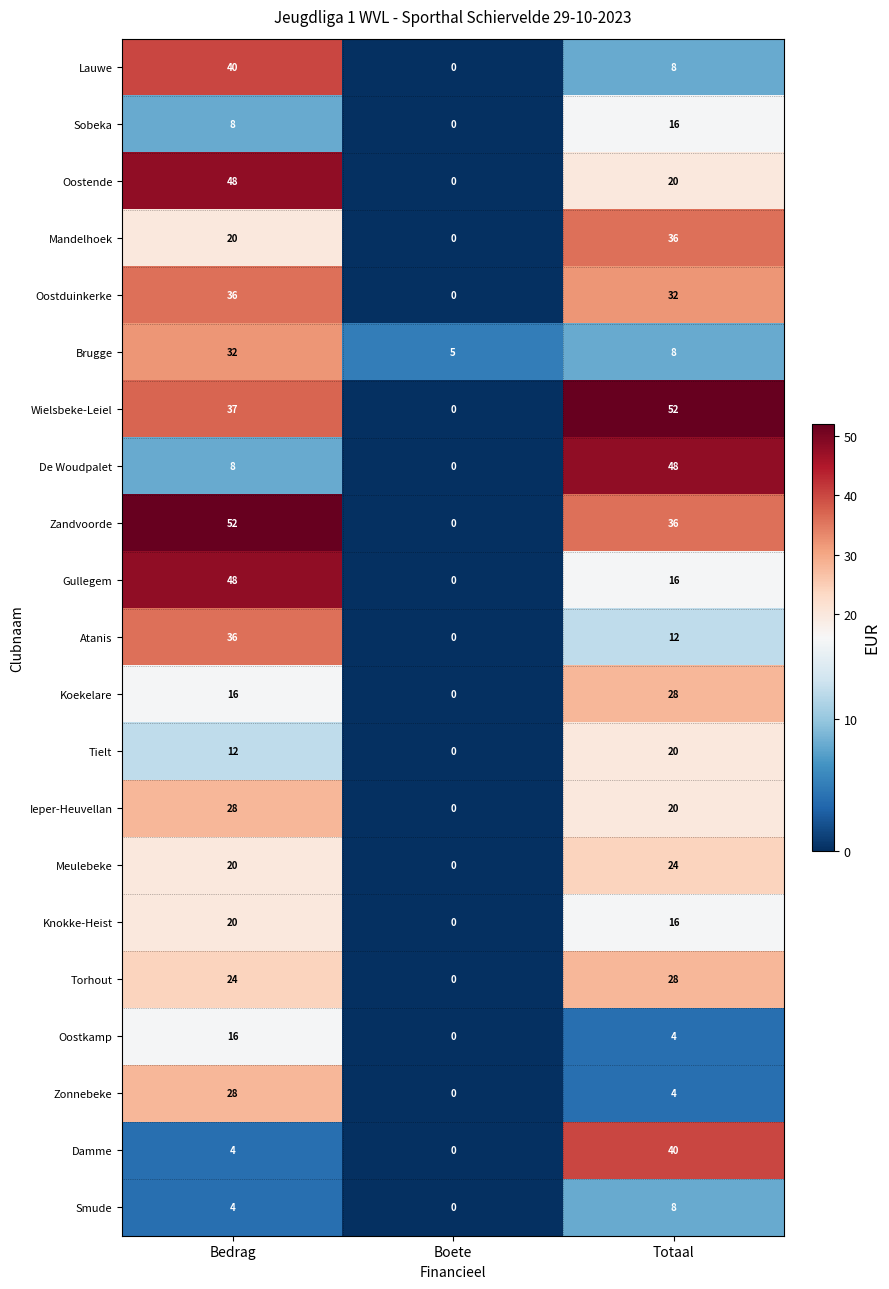

What is the difference between the Tielt values at Totaal and Bedrag?

8